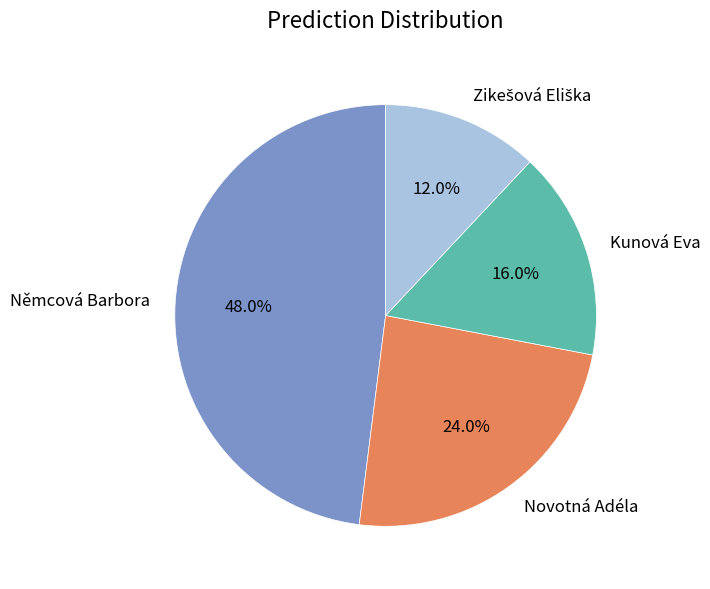

Count the number of slices in the pie.

4